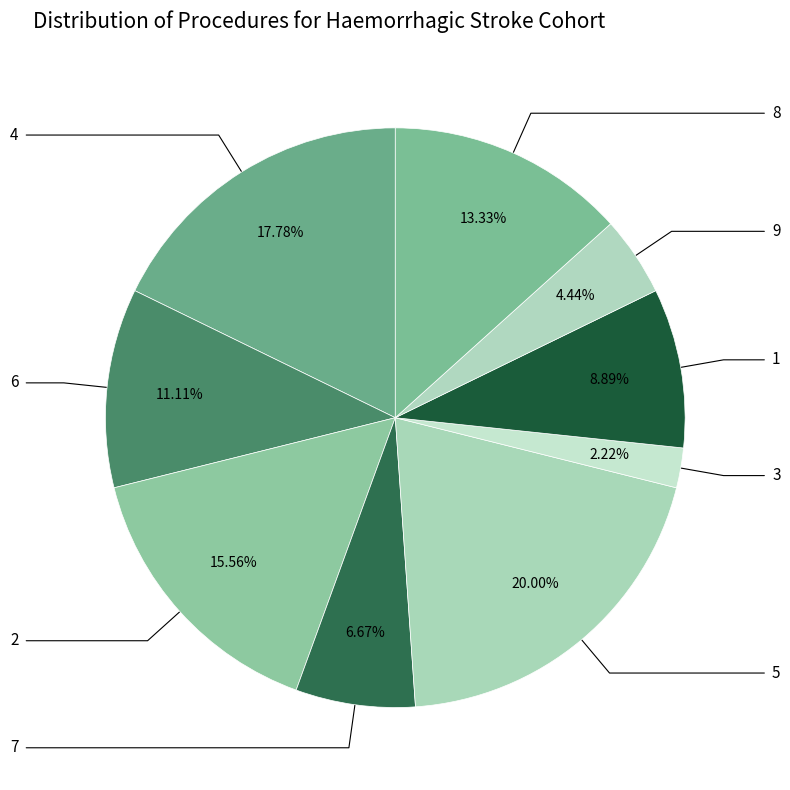

How many slices are in this pie chart?

9